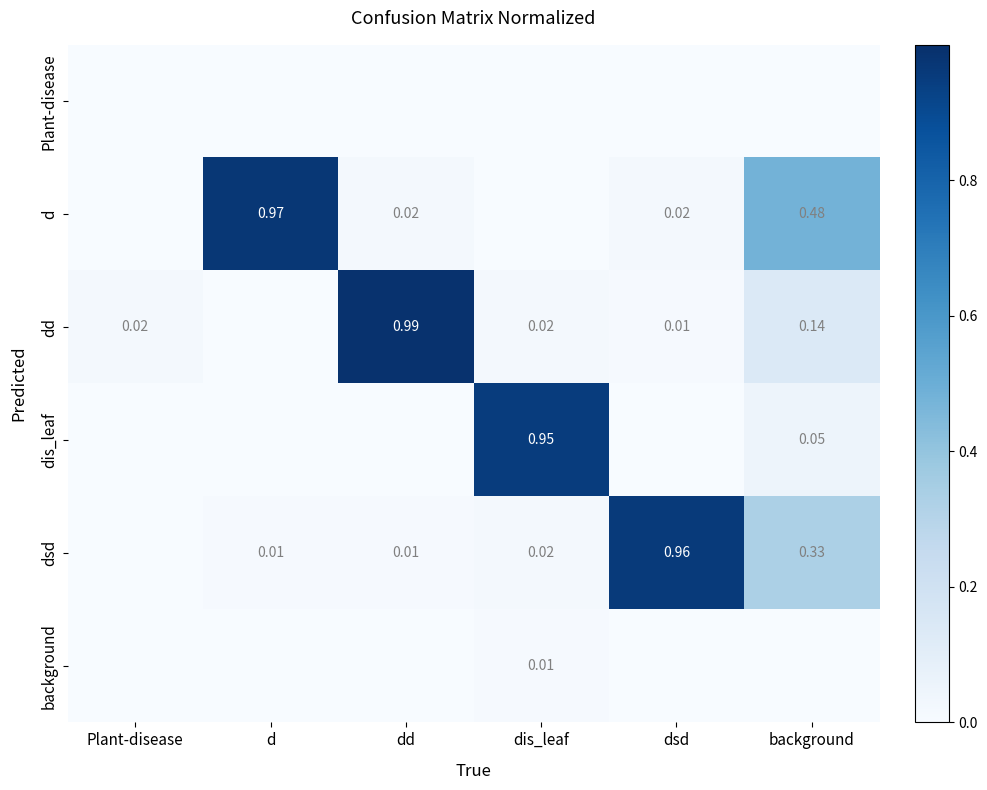

Which series has the largest range (max minus min)?

dd